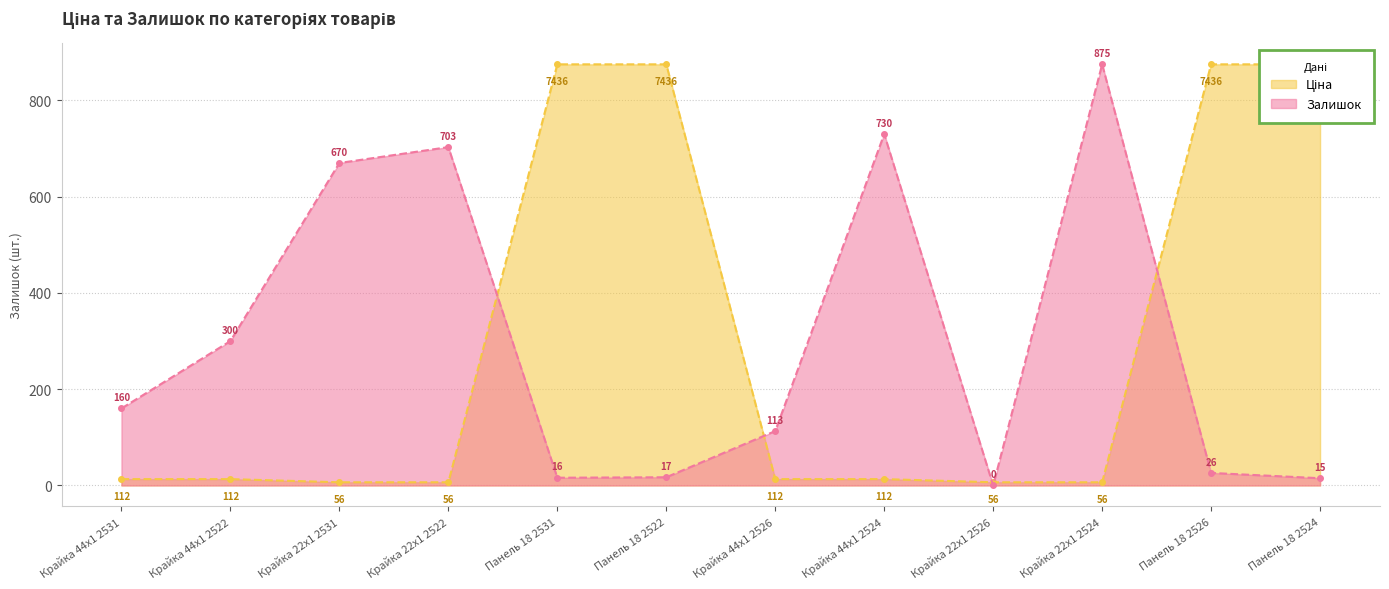

Reading left to right, transcribe all the data shown in this chart.

Ціна: 13.1	13.1	6.6	6.6	875.0	875.0	13.1	13.1	6.6	6.6	875.0	875.0
Залишок: 160.0	300.0	670.0	703.0	16.0	17.0	113.0	730.0	0.0	875.0	26.0	15.0